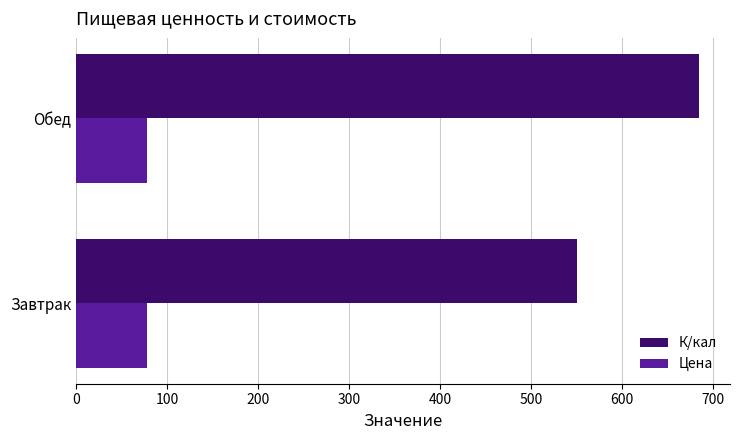

What is the total value across all series at Завтрак?

627.5